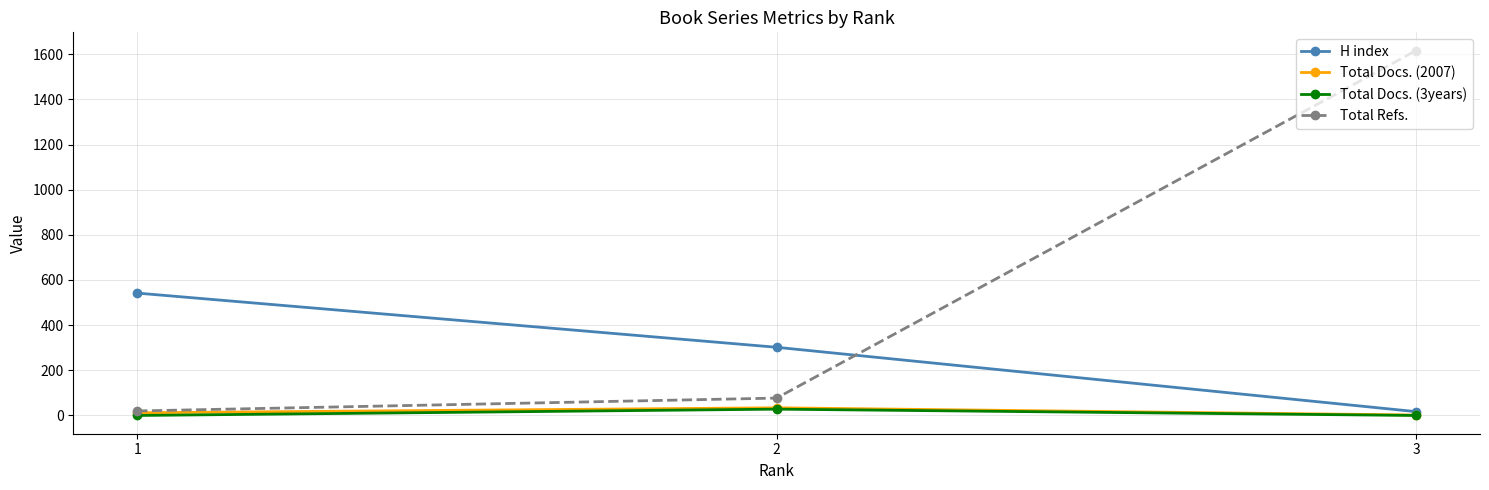

Which category has the lowest value in the H index series?

3